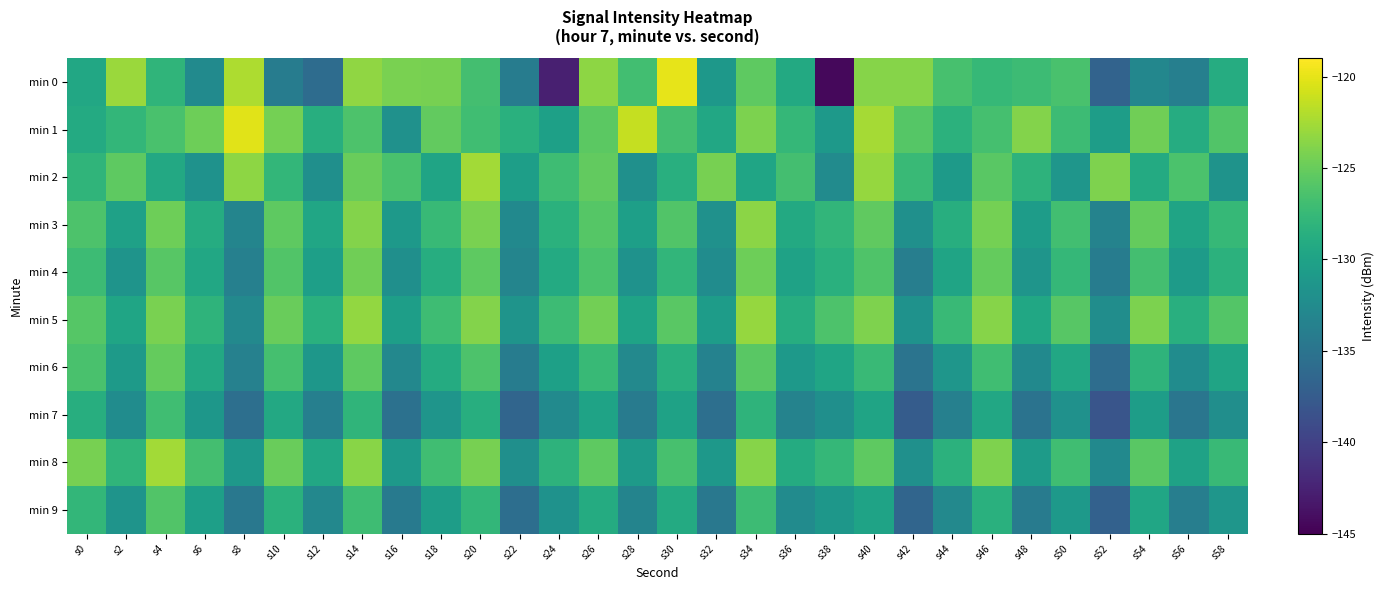

At which category does the chart reach its peak across all series?

s30